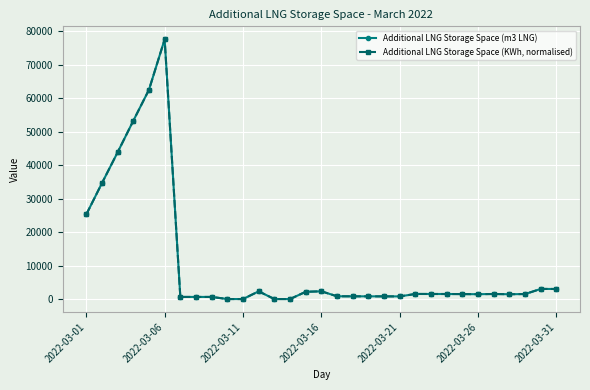

How many lines are shown in the chart?

2